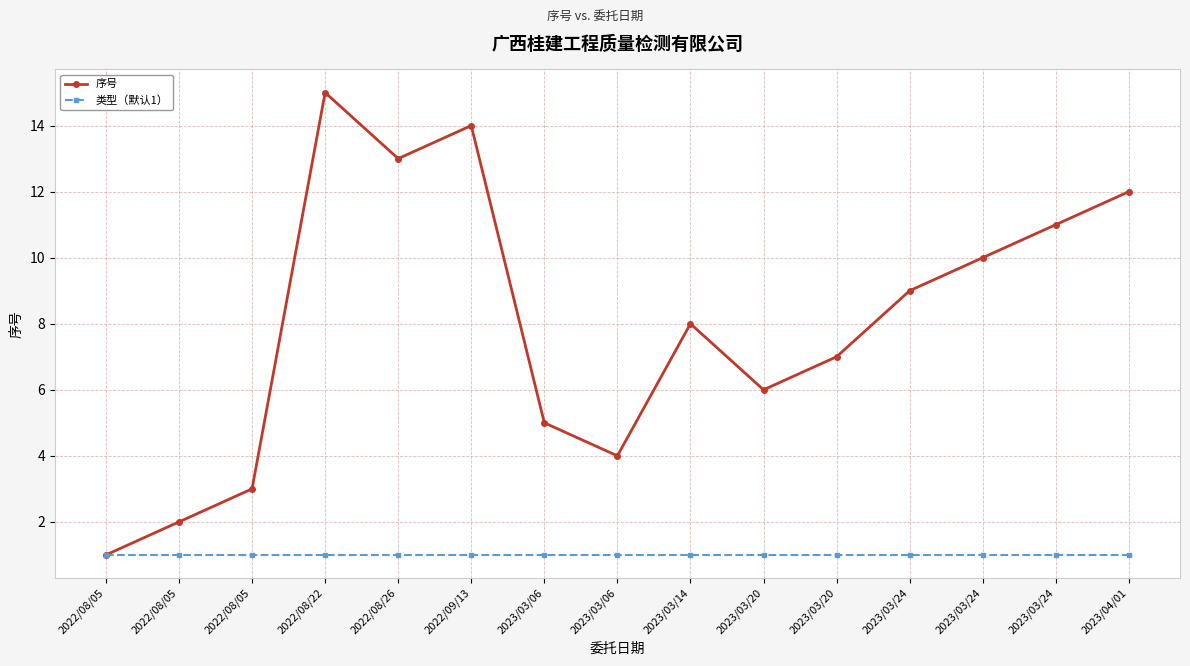

Reading right to left, extract all data points from this chart.

序号: 12	11	10	9	7	6	8	4	5	14	13	15	3	2	1
类型（默认1）: 1	1	1	1	1	1	1	1	1	1	1	1	1	1	1